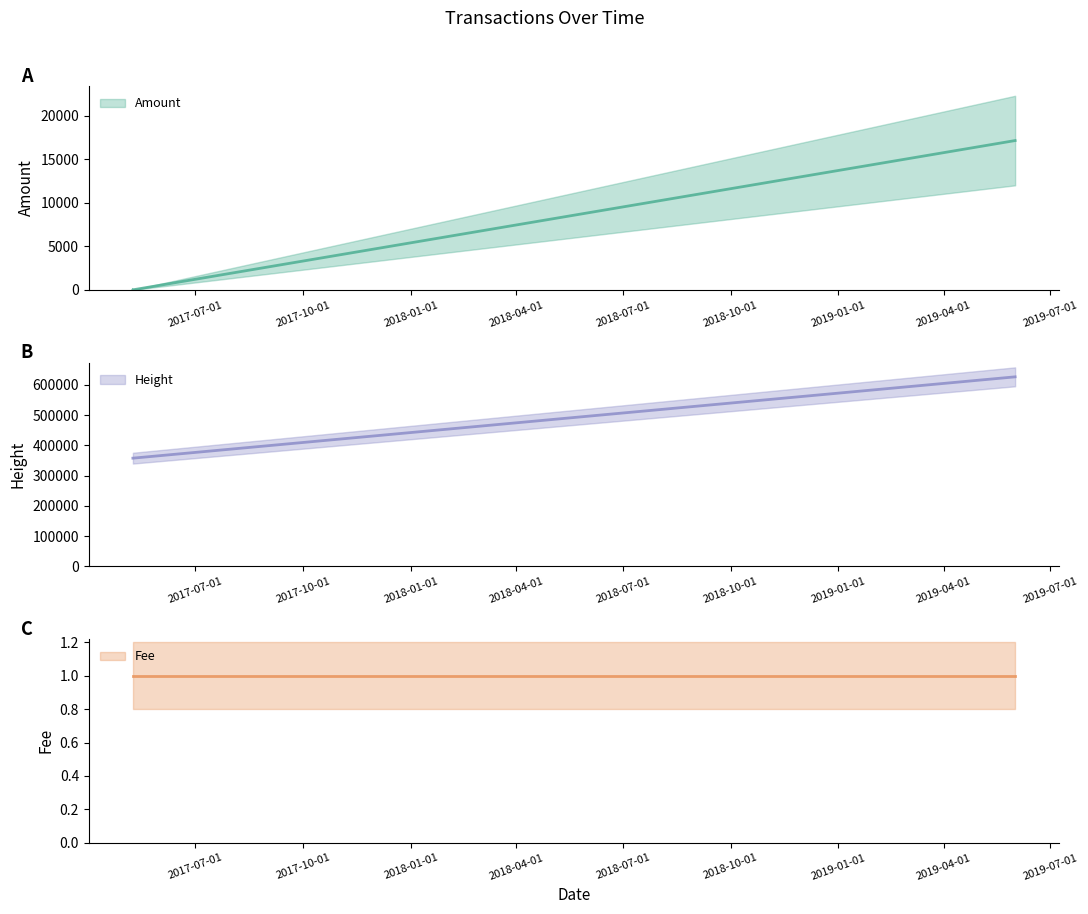

Reading left to right, transcribe all the data shown in this chart.

Amount: 2019-05-31 20:24:57=17130.1	2017-05-08 19:09:28=0.0	2017-05-08 18:07:08=0.0	2017-05-08 17:13:49=3.0
Fee: 2019-05-31 20:24:57=1.0	2017-05-08 19:09:28=1.0	2017-05-08 18:07:08=1.0	2017-05-08 17:13:49=1.0
Height: 2019-05-31 20:24:57=626845.0	2017-05-08 19:09:28=357829.0	2017-05-08 18:07:08=357815.0	2017-05-08 17:13:49=357806.0